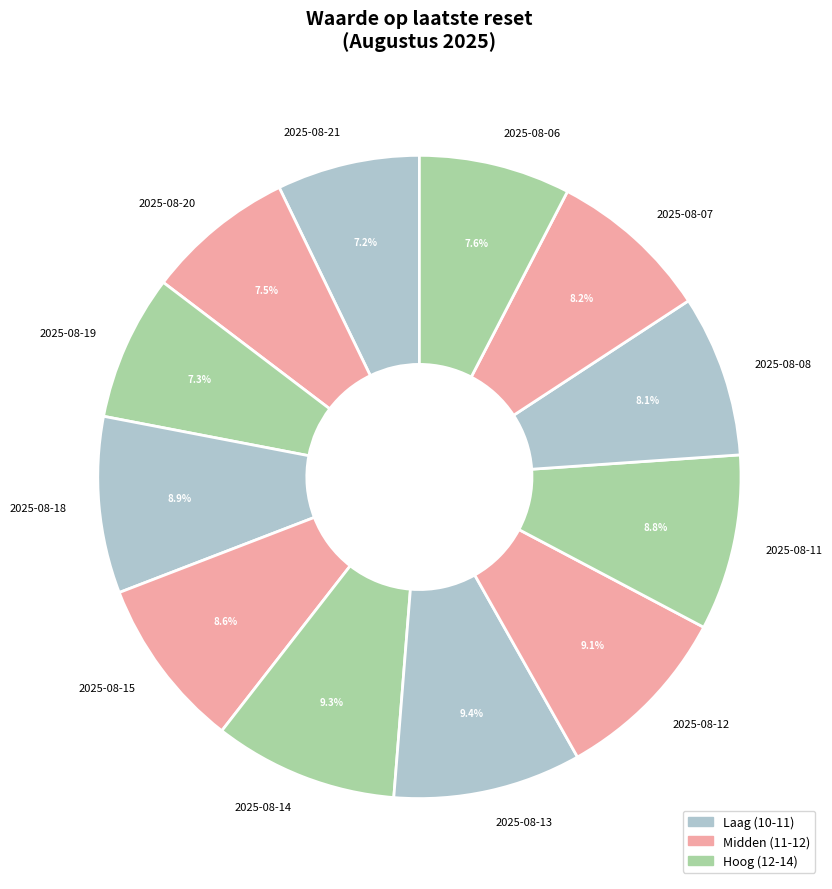

To the nearest percent, what portion does 2025-08-15 represent?

9%